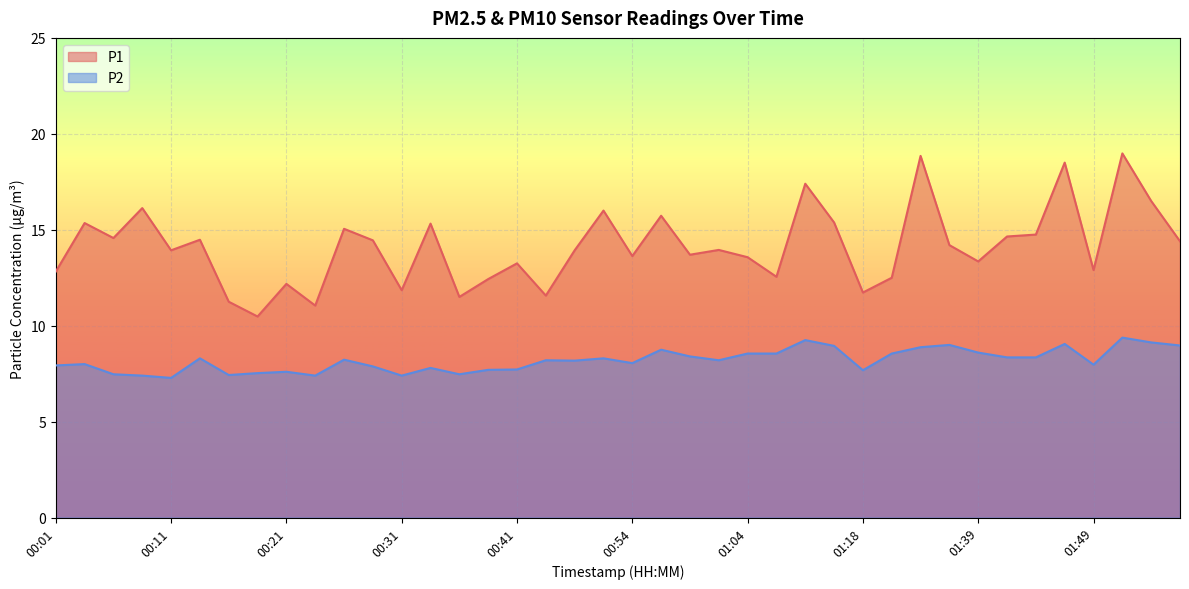

In P2, how many points are higher than both neighbors (excluding endpoints)?

12